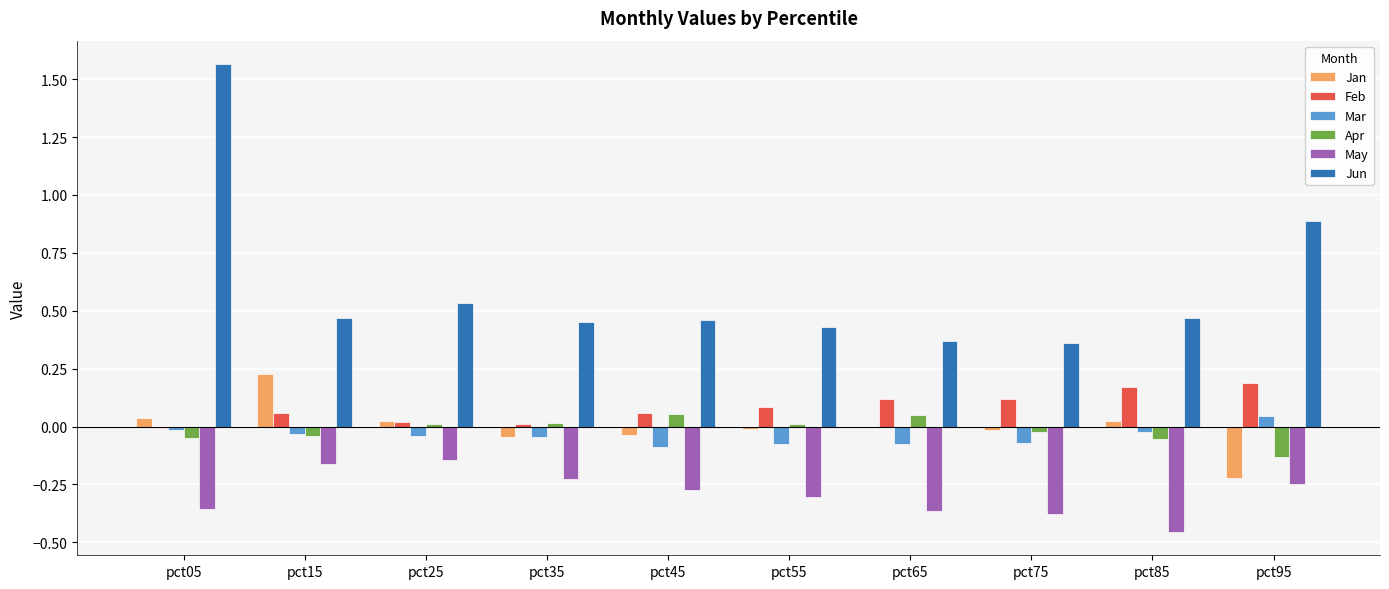

Which series has the largest total across all categories?

Jun